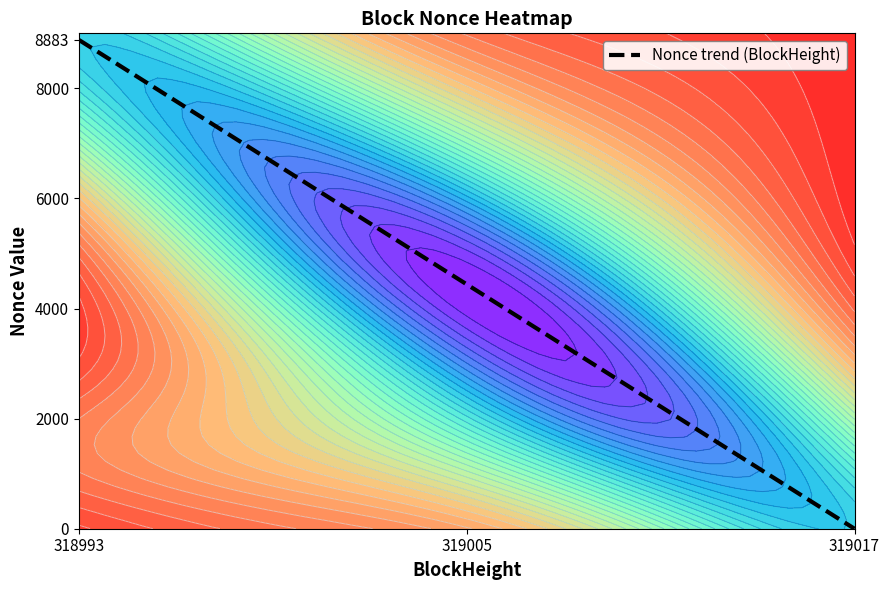

The 3NK3aszAsGMgPzRbPvn7ieYoSfcv6WzMv2Dqtp1 series shows 1966 at 1. True or false?

False